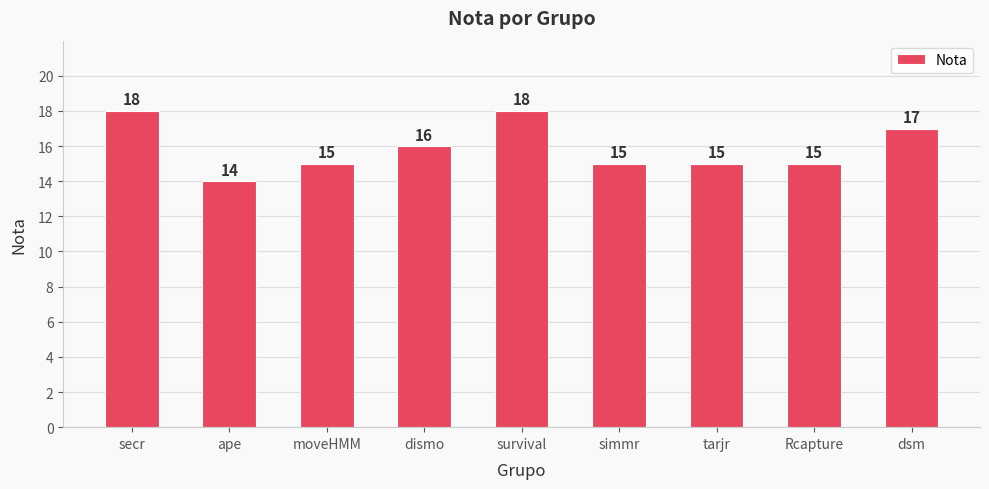

What position from the right is ape?

8